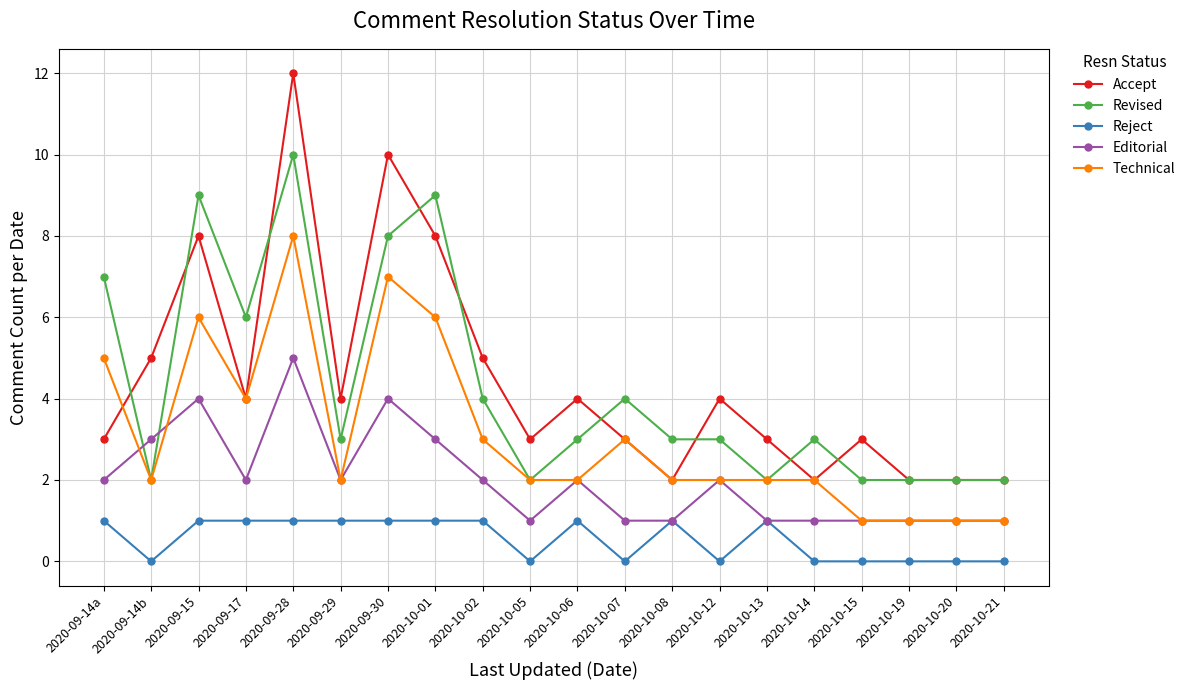

What is the difference between the maximum and minimum values in the Editorial series?

4